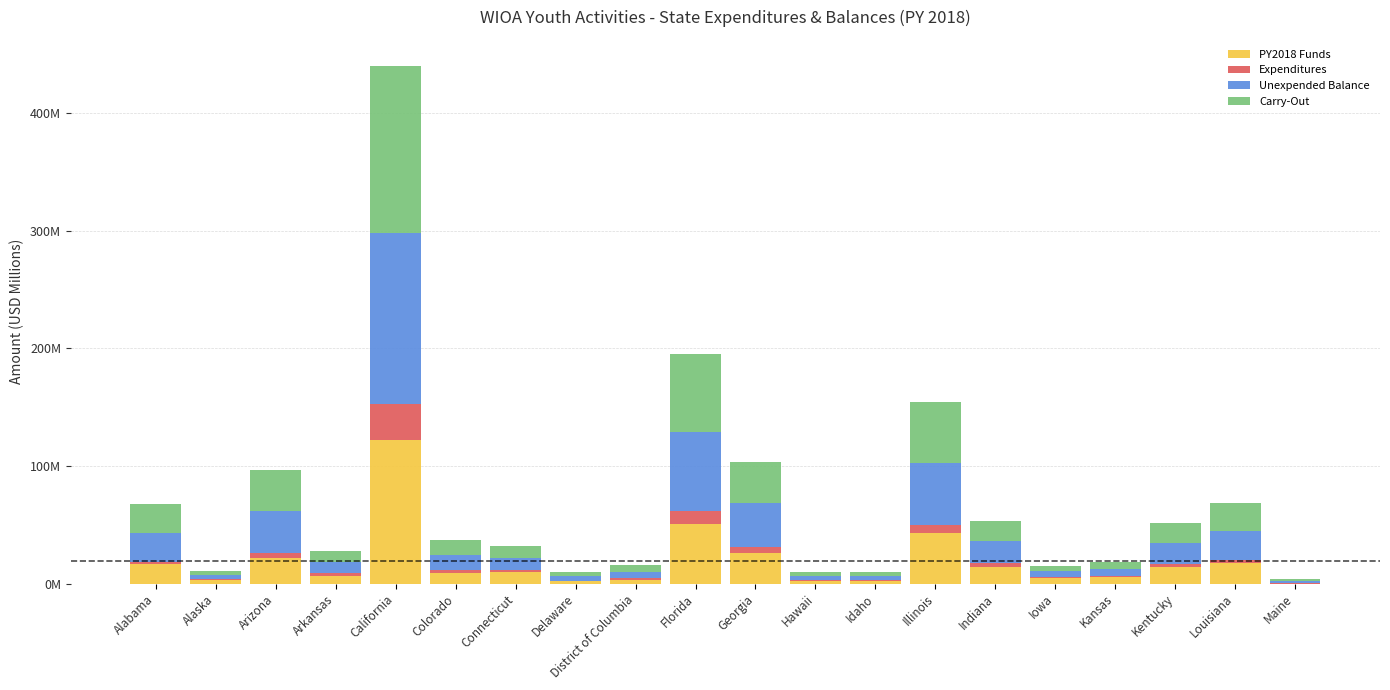

Are the bars grouped side by side (vs. stacked)?

No